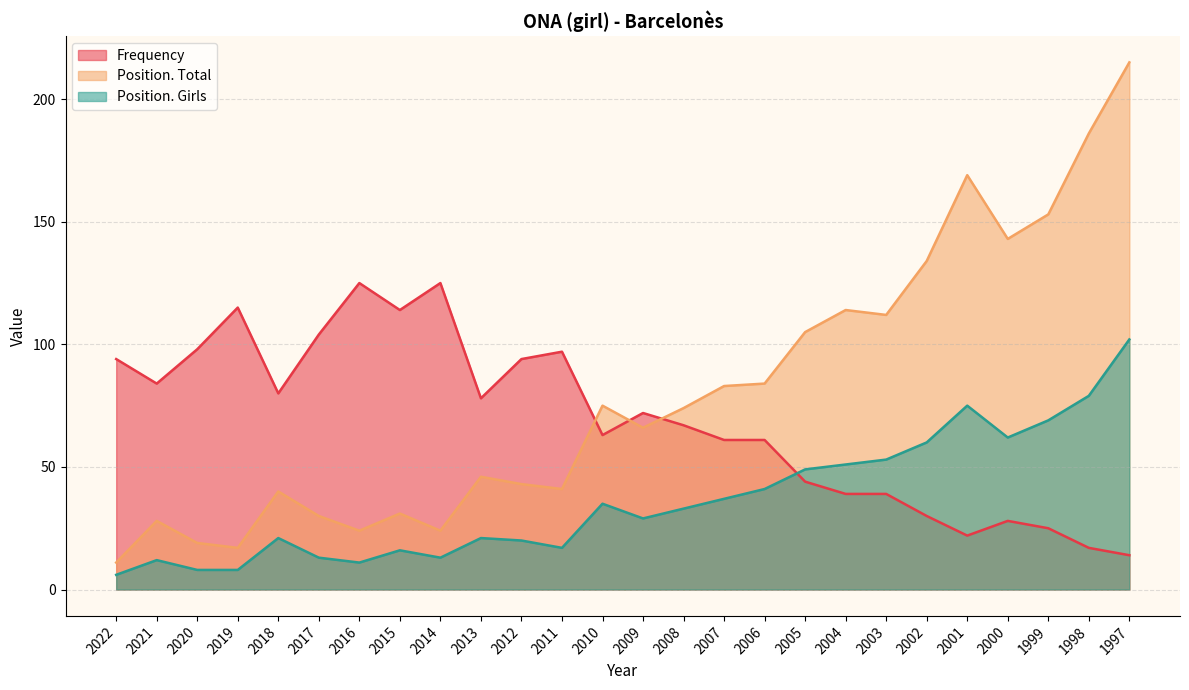

What is the difference between the Position. Girls values at 2002 and 2009?

31